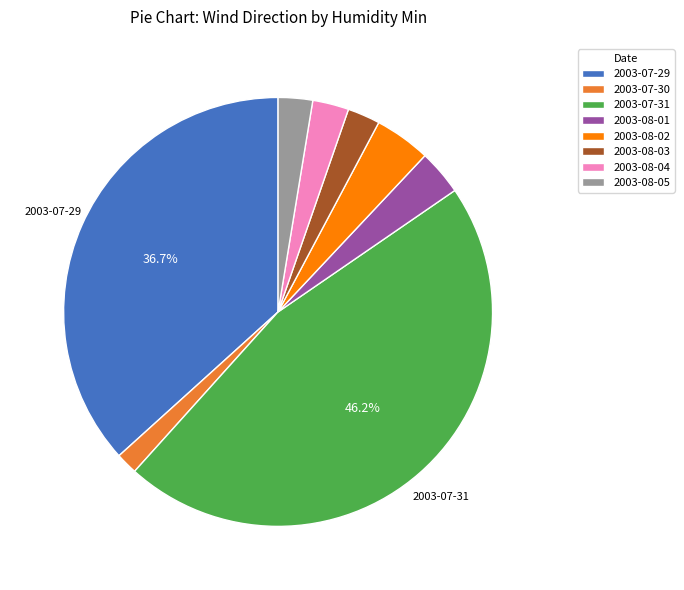

Between 2003-08-02 and 2003-07-30, which is larger?

2003-08-02